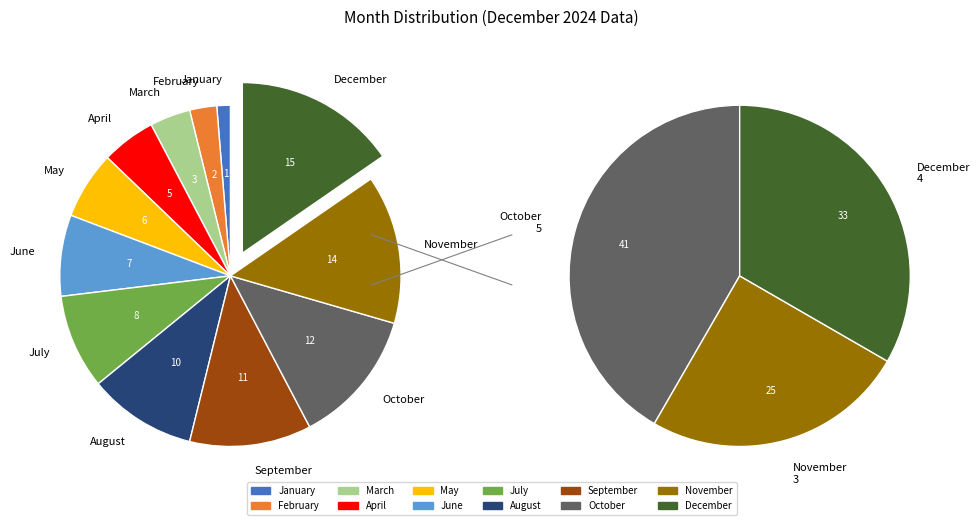

Is there any slice that represents more than half of the pie?

No